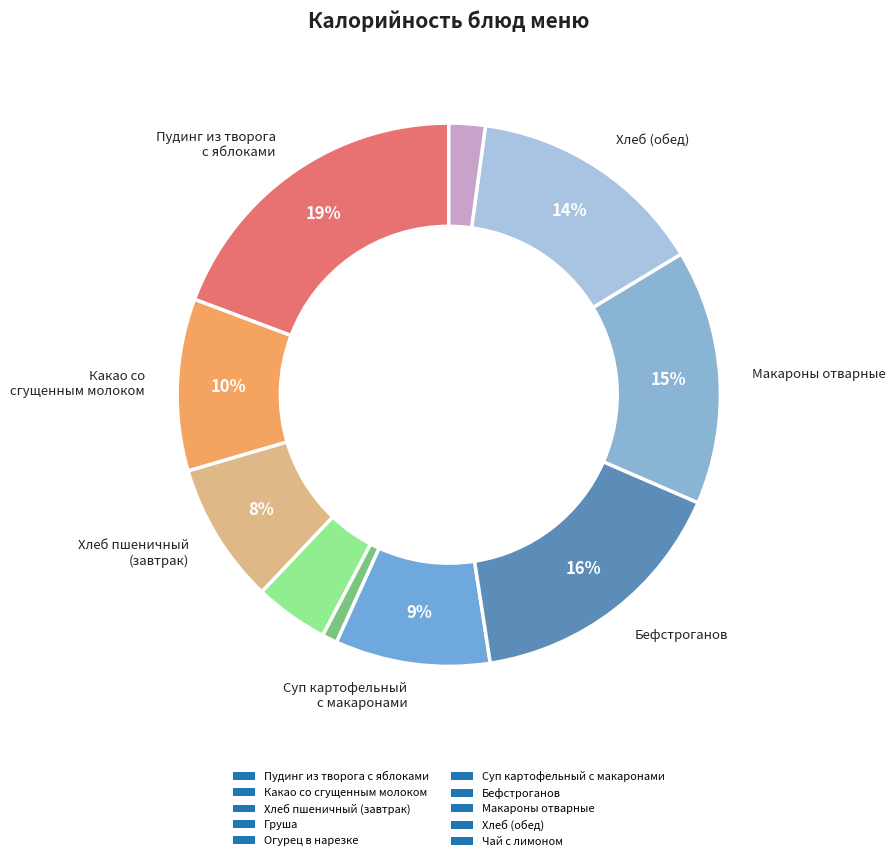

How many slices are in this pie chart?

10